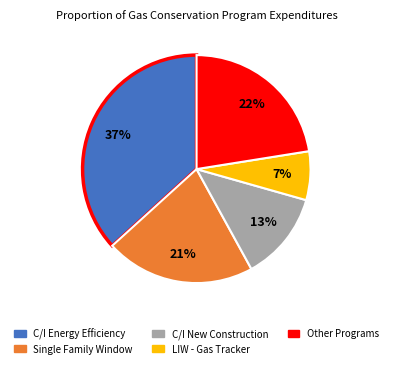

Is there any slice that represents more than half of the pie?

No